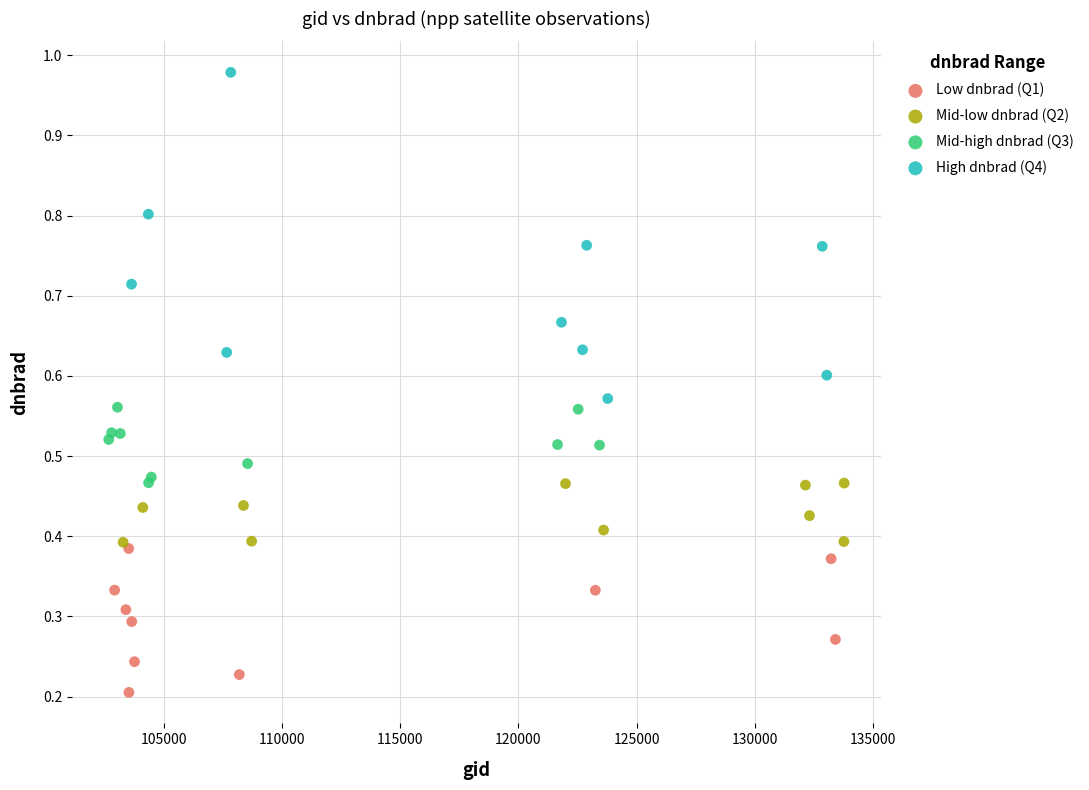

Which series has the largest Y range (max minus min)?

High dnbrad (Q4)